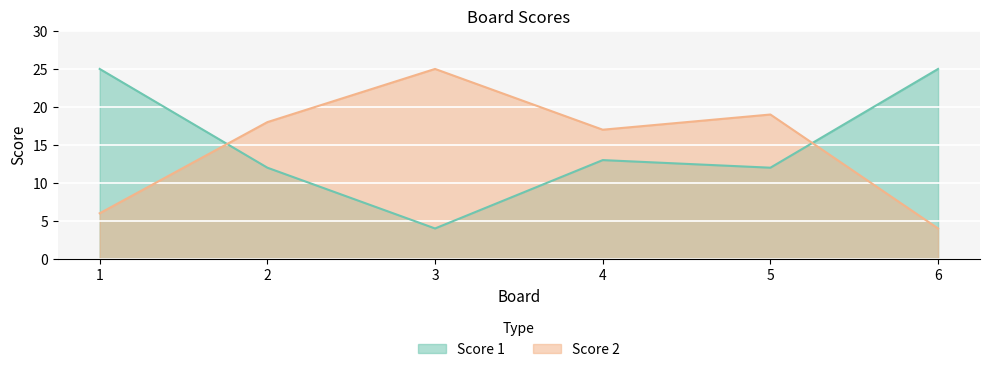

At 6, list the series in order from smallest to largest.

Score 2, Score 1